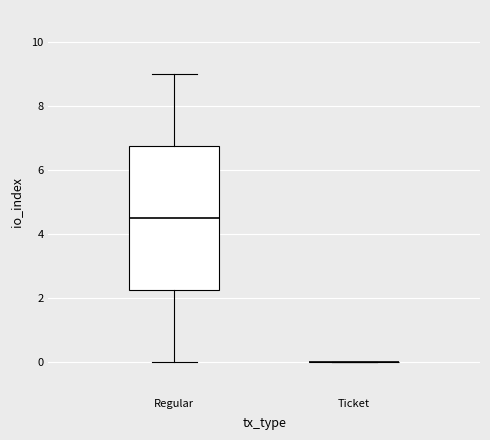

Comparing the boxes themselves (not the whiskers), which one is the tallest?

Regular